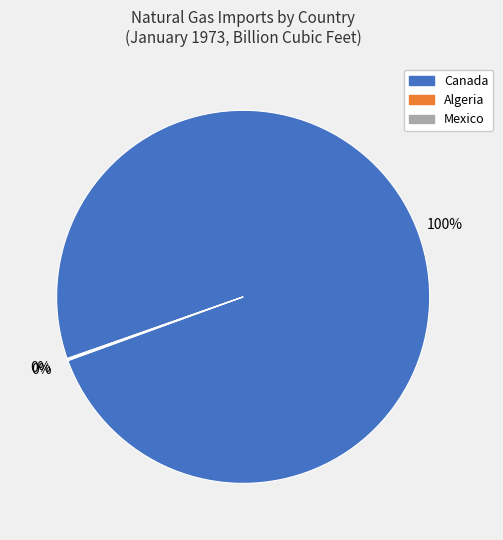

Is there any slice that represents more than half of the pie?

Yes